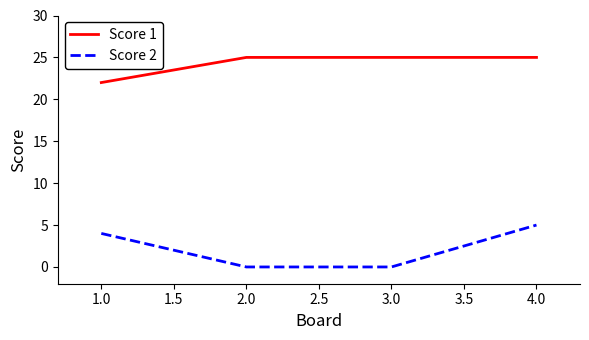

Reading left to right, what are all the values shown in this chart?

Score 1: 22	25	25	25
Score 2: 4	0	0	5